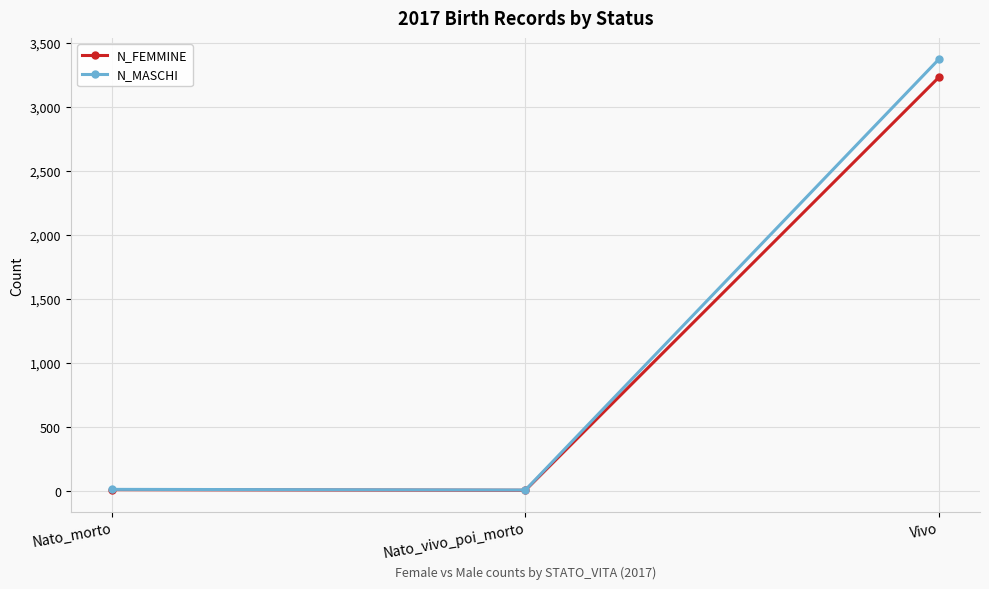

Which series has the largest range (max minus min)?

N_MASCHI